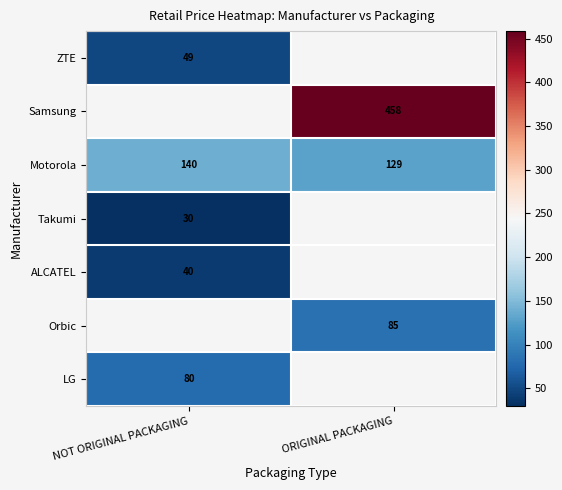

Is it true that LG equals 106 at NOT ORIGINAL PACKAGING?

False